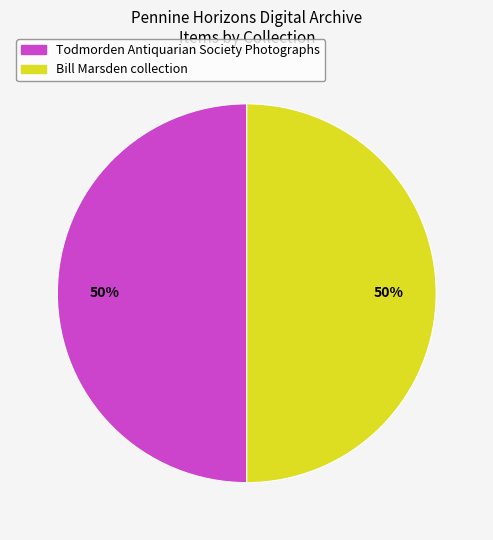

To the nearest percent, what is the average slice percentage?

50%